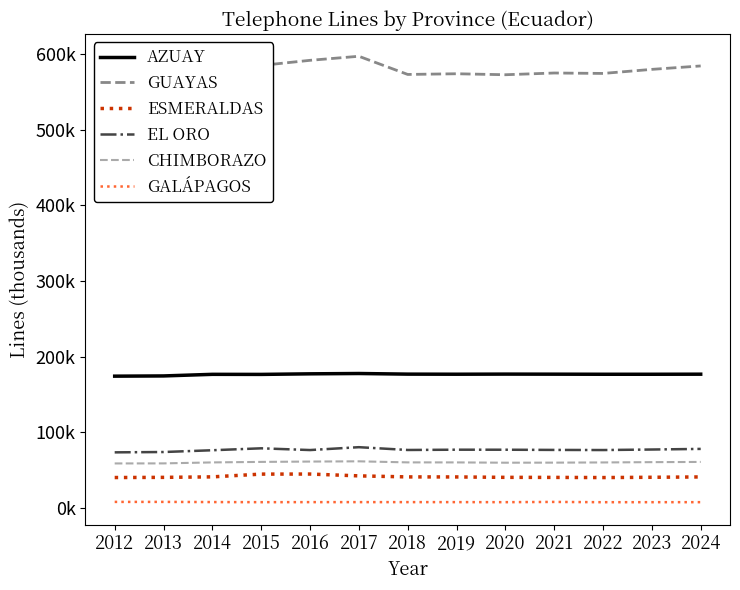

Which has a higher value, 2017 or 2019?

2017